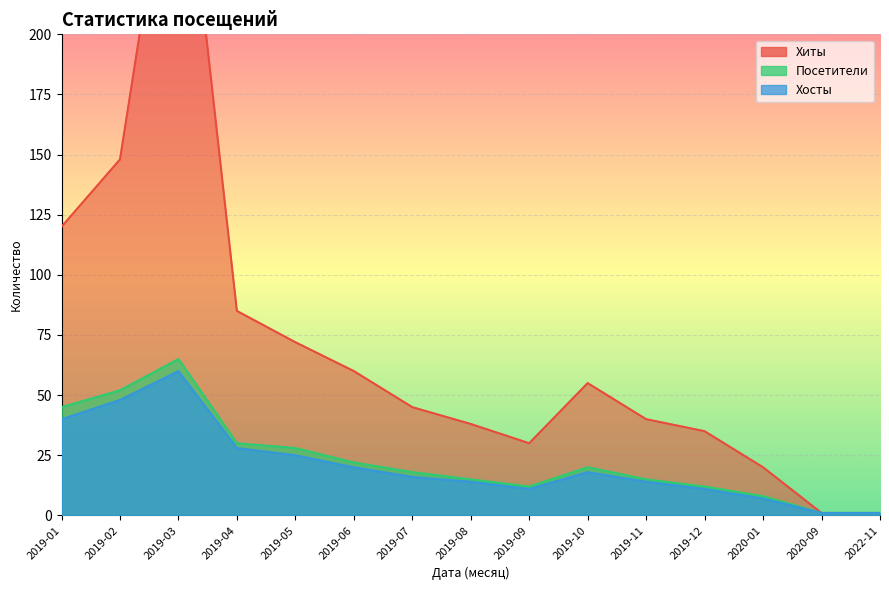

What are all the series names shown in the legend?

Хиты, Посетители, Хосты